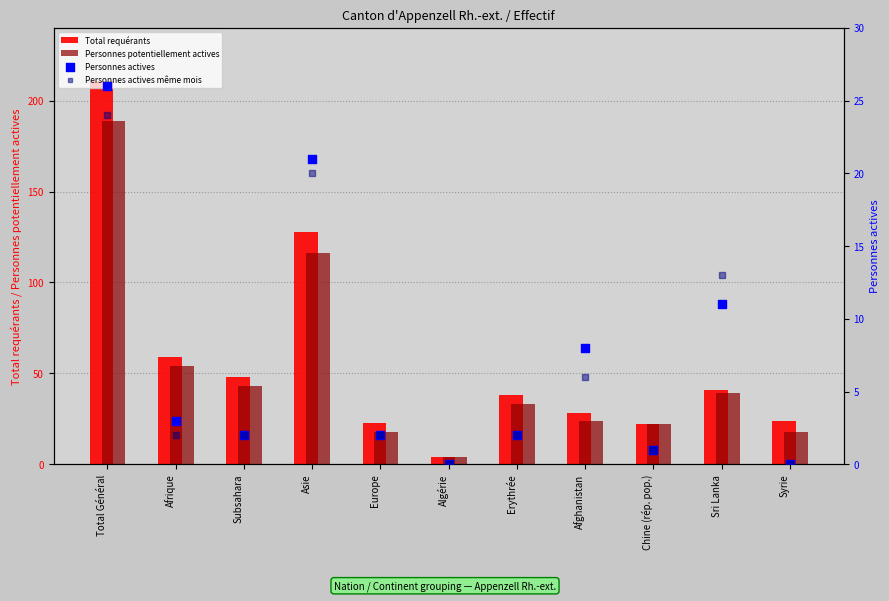

Is the value of Personnes actives même mois at Afrique greater than the value of Total requérants at Chine (rép. pop.)?

No